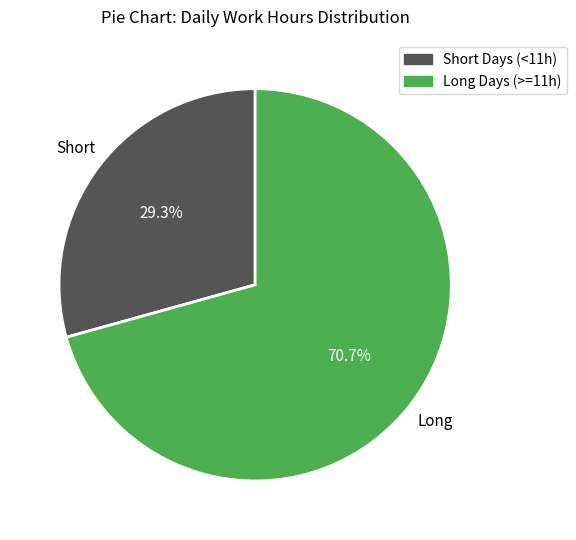

Count the number of slices in the pie.

2